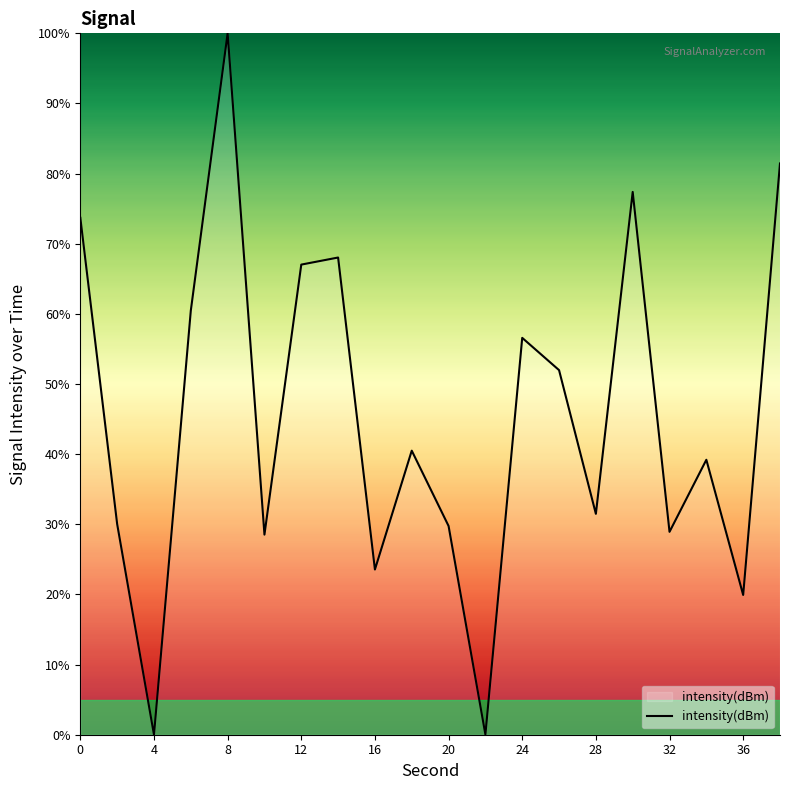

What is the greatest value displayed?

100.0